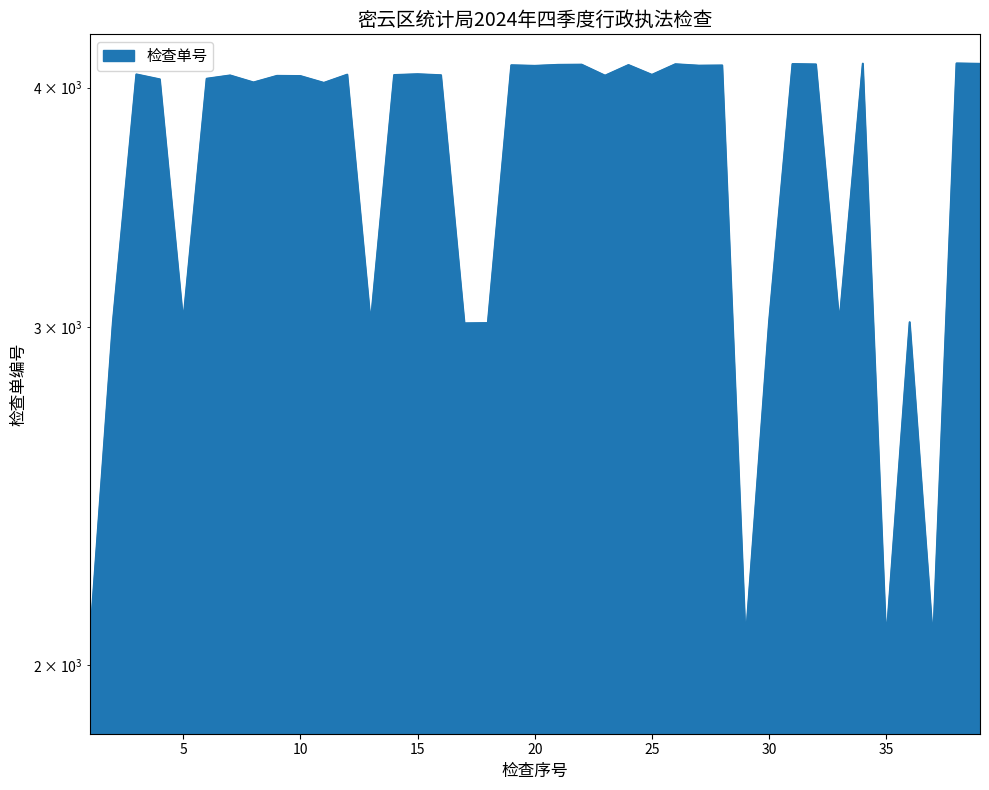

Rank the categories by value from highest to lowest.

38, 34, 39, 31, 26, 32, 22, 21, 24, 19, 28, 27, 20, 15, 3, 12, 25, 14, 16, 7, 23, 9, 10, 6, 4, 8, 11, 5, 2, 30, 36, 33, 13, 18, 17, 29, 35, 37, 1